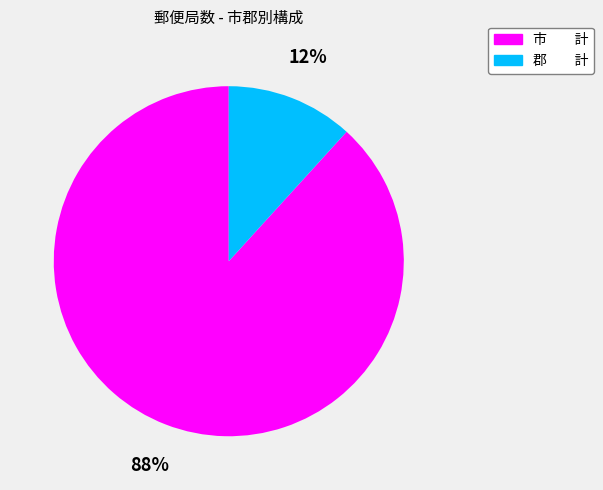

Rank the categories by value from lowest to highest.

郡 計, 市 計